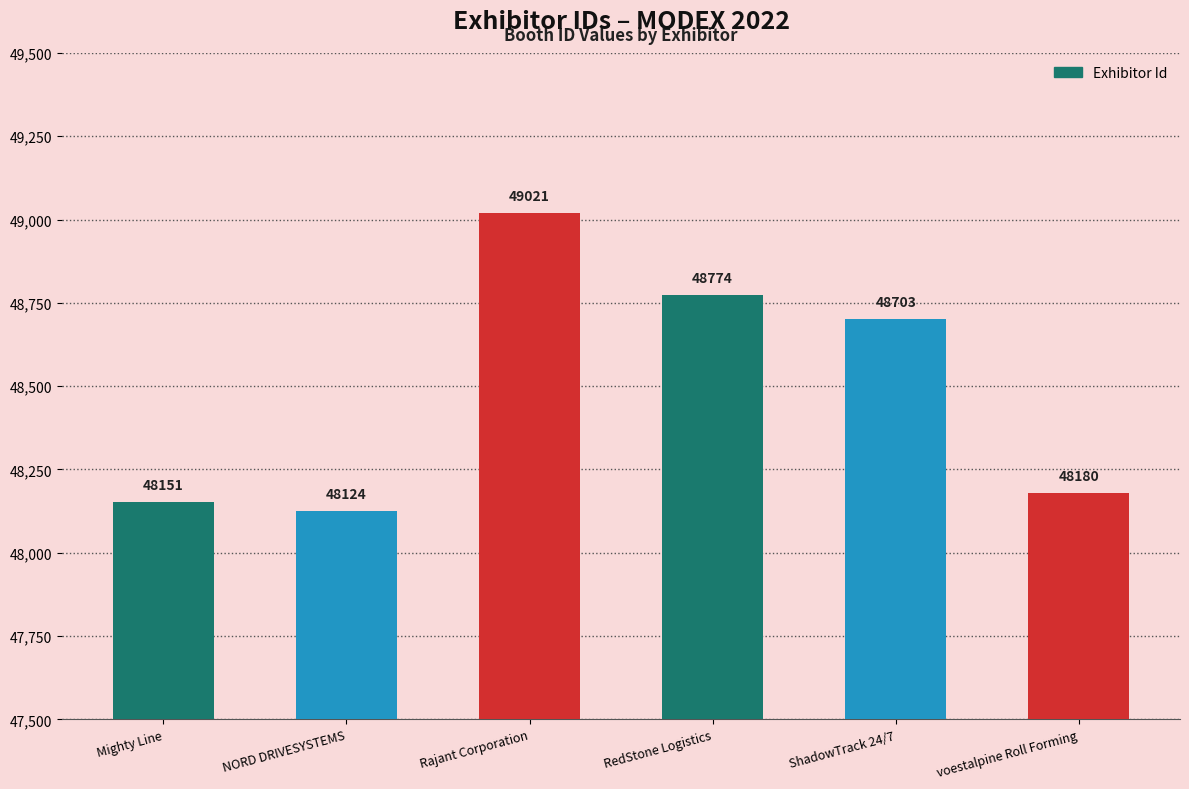

Reading left to right, what are all the values shown in this chart?

Mighty Line=48151	NORD DRIVESYSTEMS=48124	Rajant Corporation=49021	RedStone Logistics=48774	ShadowTrack 24/7=48703	voestalpine Roll Forming=48180